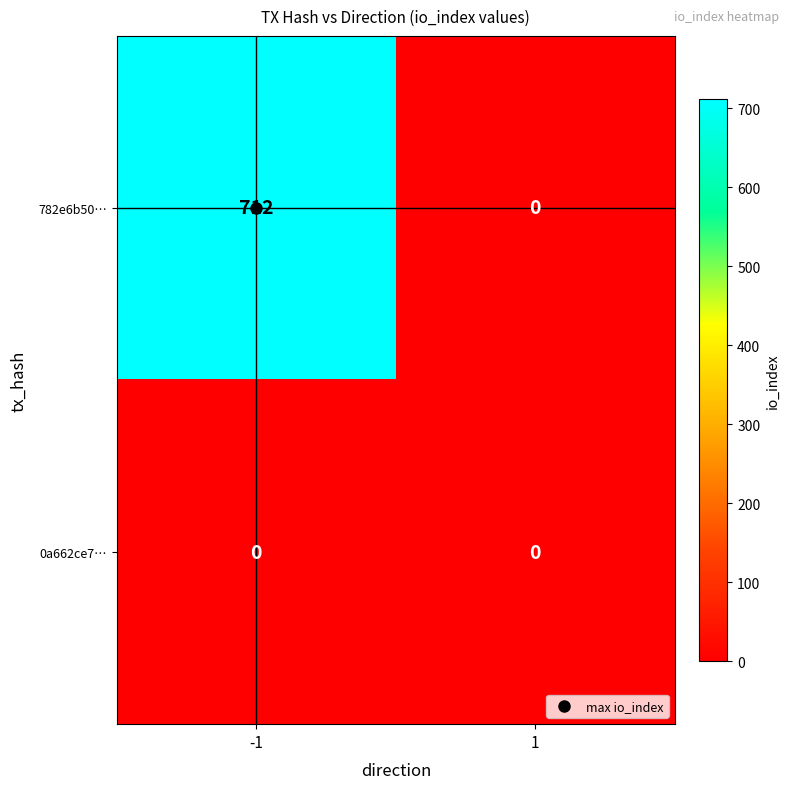

What is the spread (max minus min) of values at -1?

712